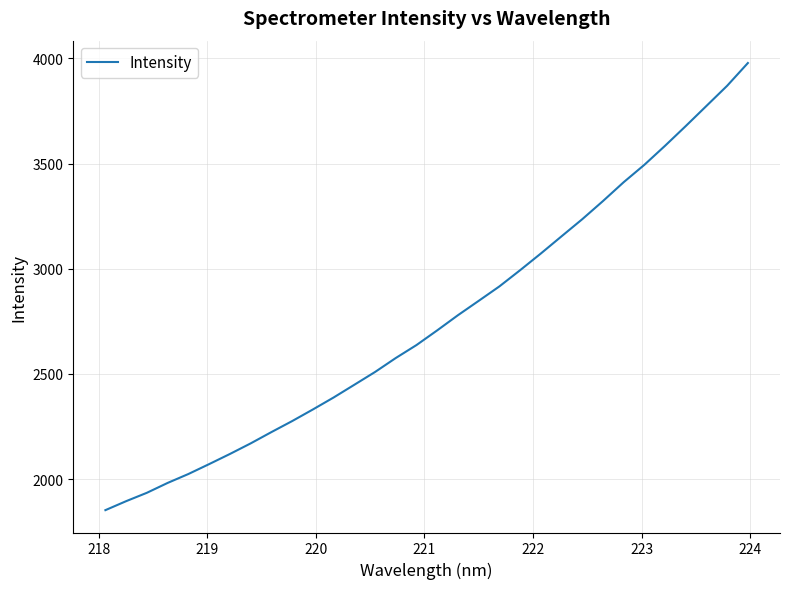

What is the greatest value displayed?

3977.5